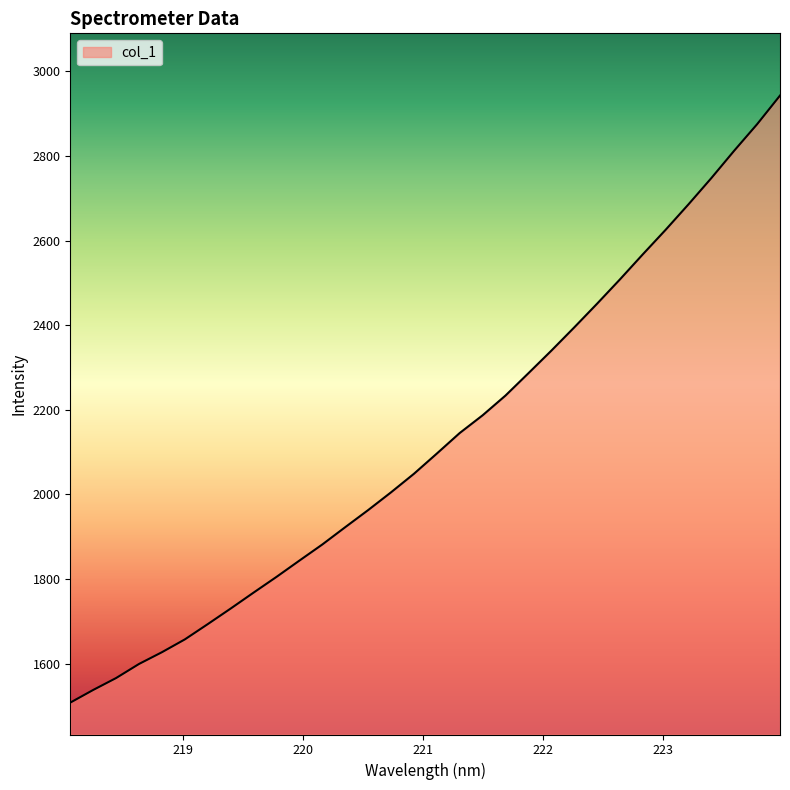

What is the difference between the maximum and minimum values?

1435.3